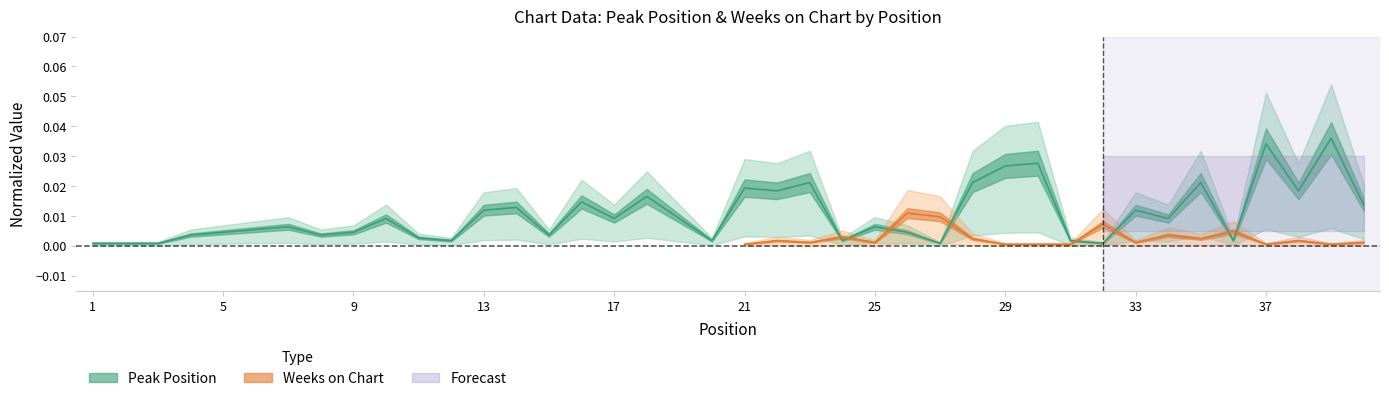

How many categories are shown in the chart?

40